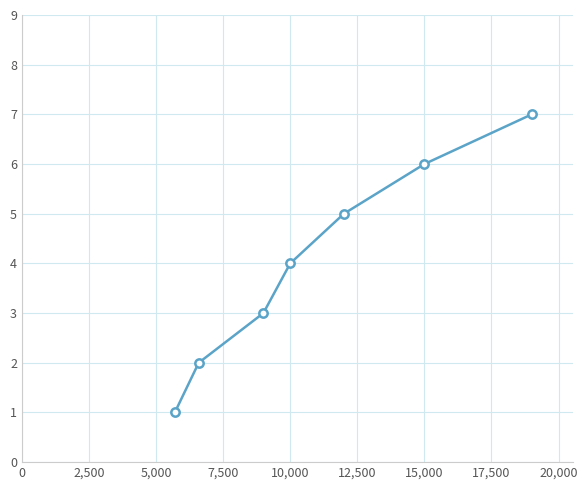

True or false: the data has more than 2 interior local peaks.

False